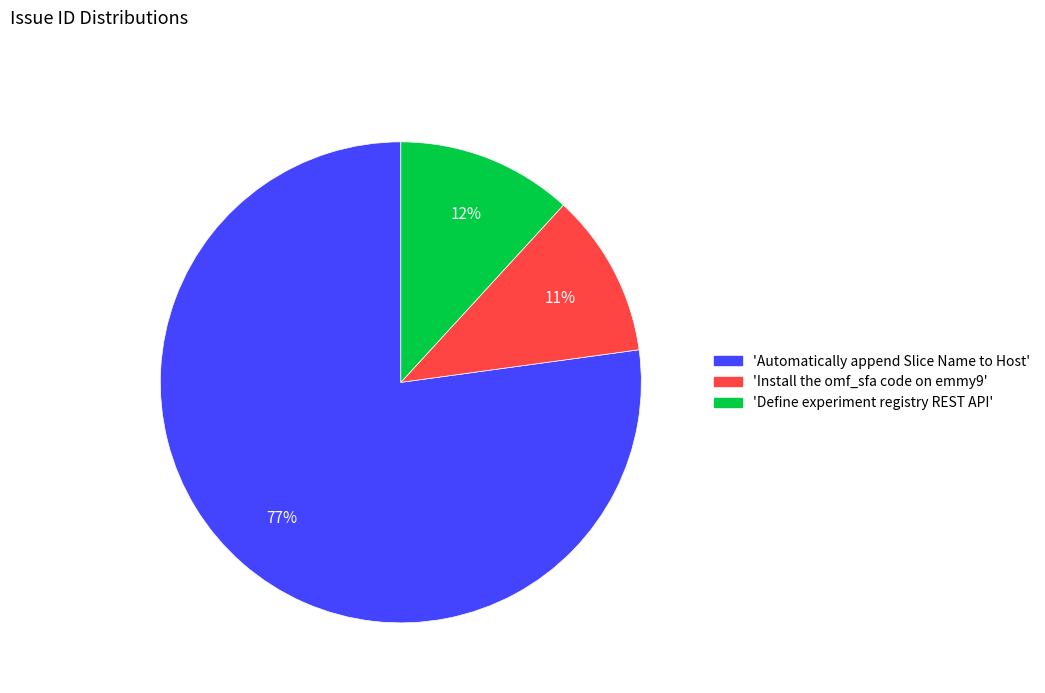

To the nearest percent, what is the difference between the largest and smallest slice percentages?

66%